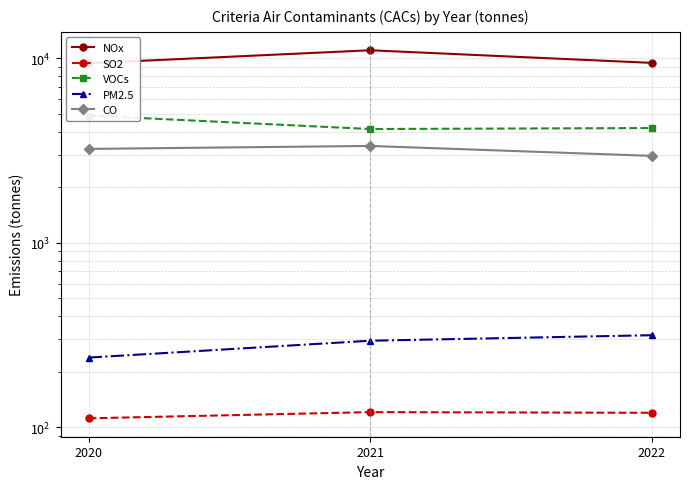

What is the lowest value of the PM2.5 series?

239